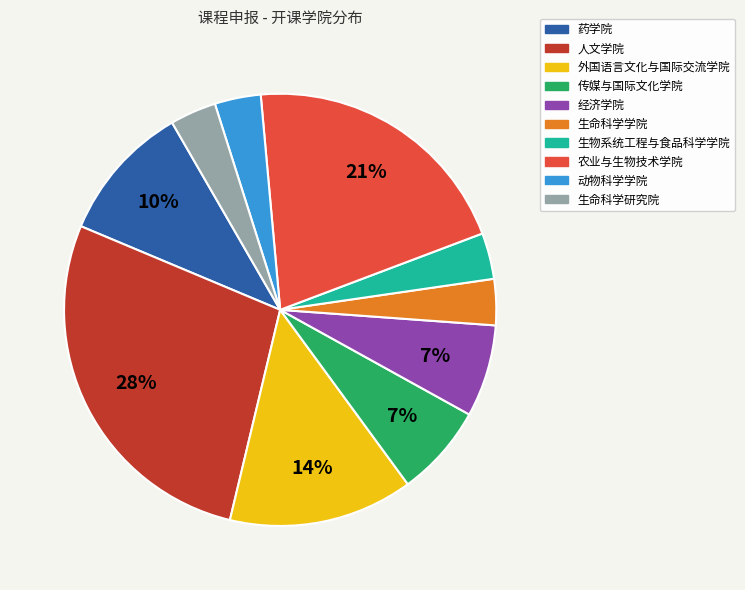

Between 传媒与国际文化学院 and 生命科学学院, which is larger?

传媒与国际文化学院